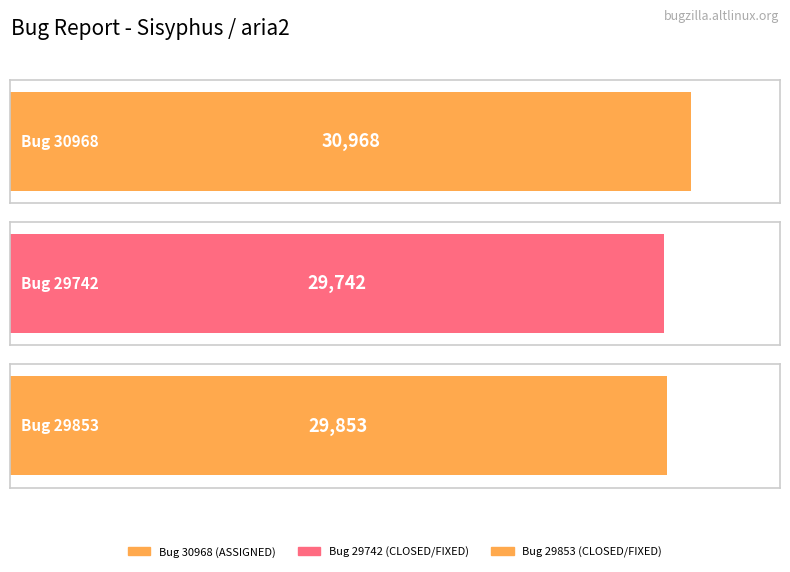

True or false: the data shows 29853 at Bug 29853.

True